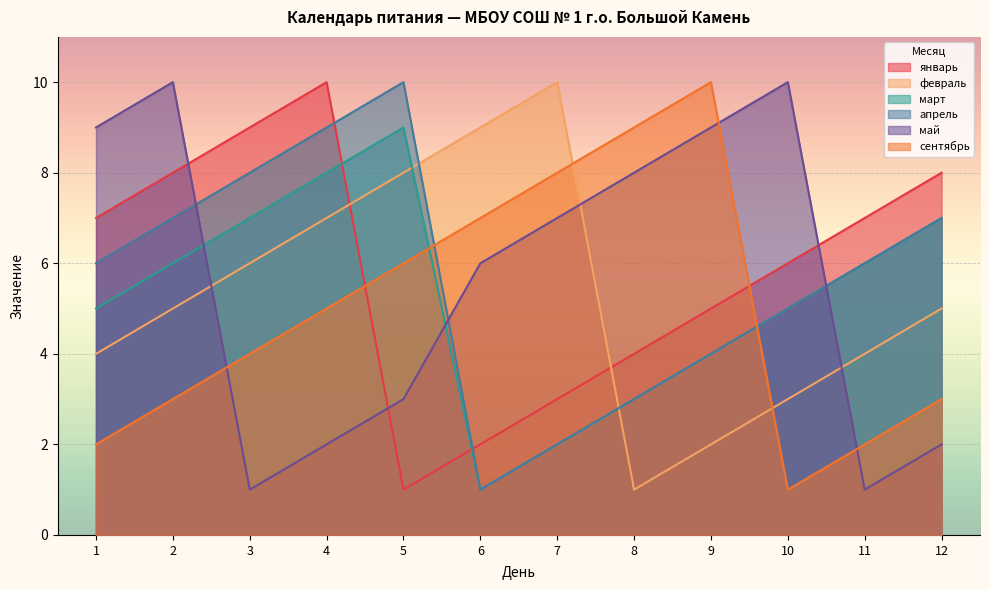

At which label does сентябрь reach its peak?

9